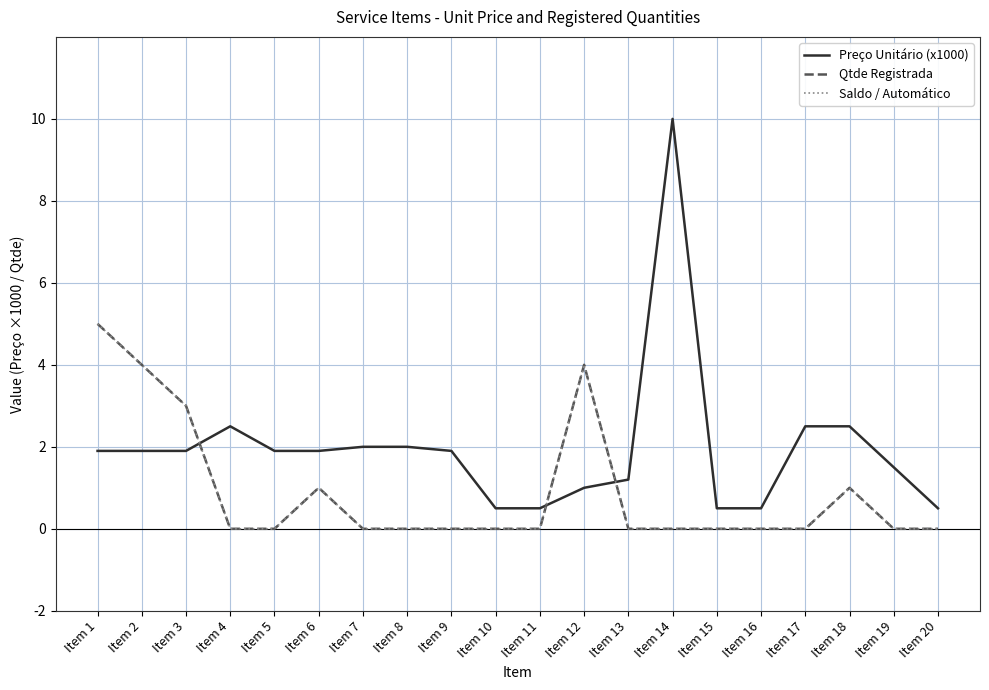

What is the average value of the Preço Unitário (x1000) series?

2.0